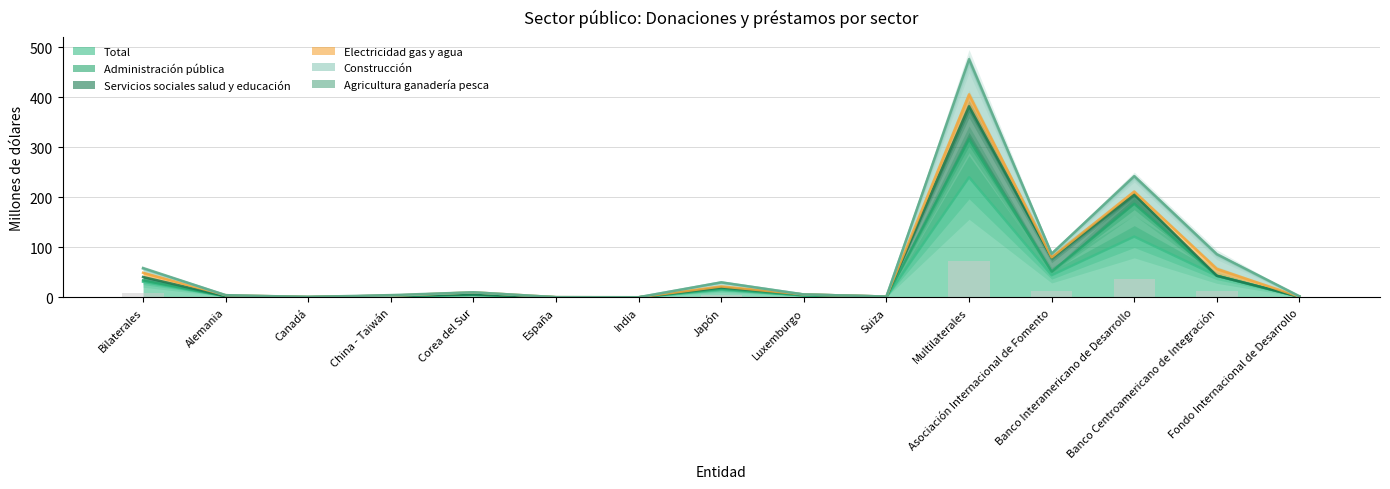

Is the value of Servicios sociales salud y educación at Multilaterales greater than the value of Electricidad gas y agua at Canadá?

Yes